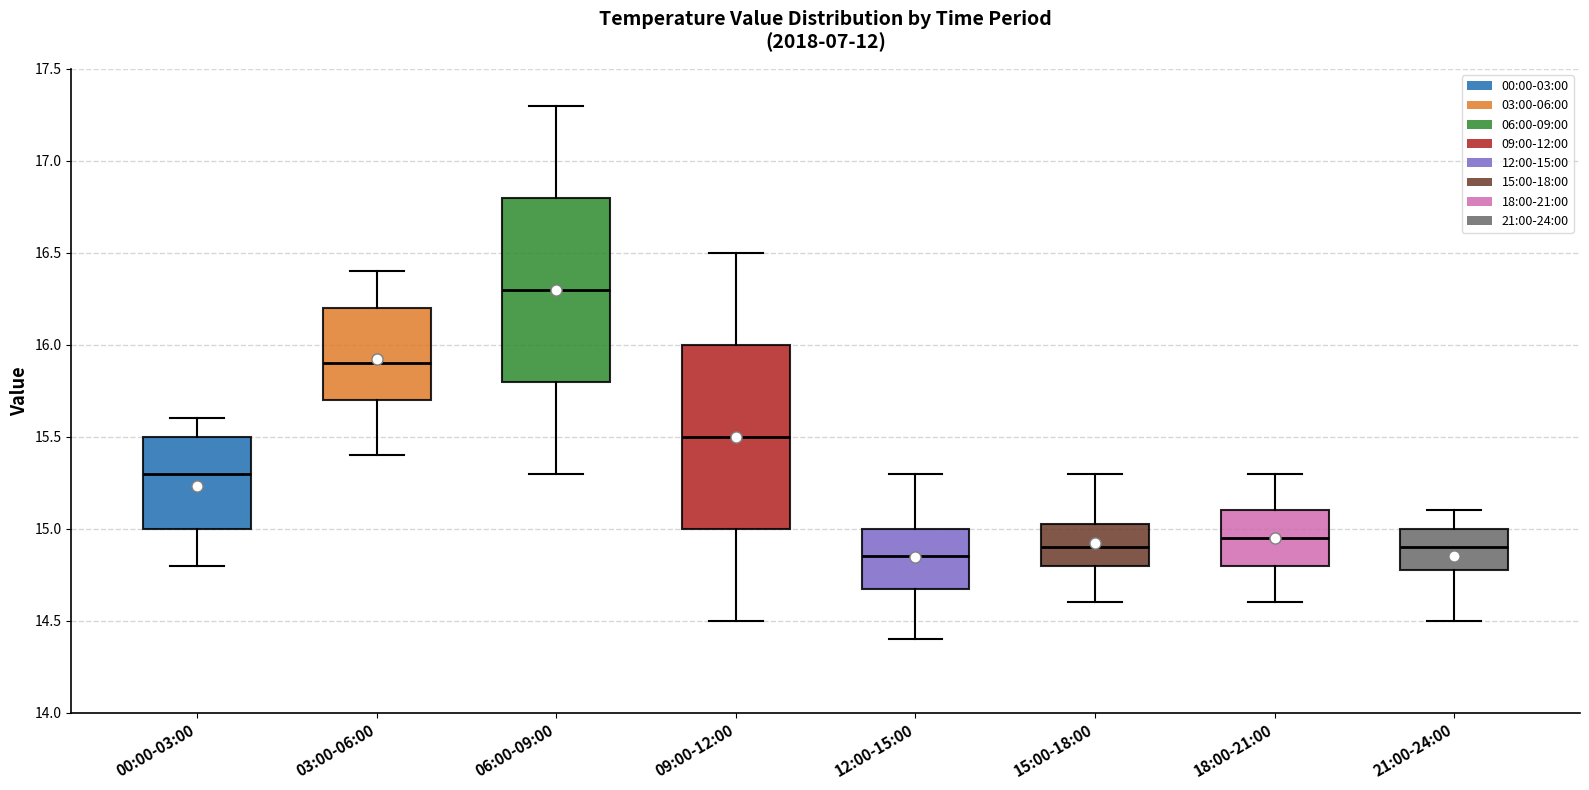

Reading left to right, read every box against the y-axis: the position of its median line, the range the box covers, and the ends of its whiskers. The values are not printed on the chart, so give them approximately, as read against the axis.

00:00-03:00: median 15.30, box 15.00 to 15.50, whiskers 14.80 to 15.60
03:00-06:00: median 15.90, box 15.70 to 16.20, whiskers 15.40 to 16.40
06:00-09:00: median 16.30, box 15.80 to 16.80, whiskers 15.30 to 17.30
09:00-12:00: median 15.50, box 15.00 to 16.00, whiskers 14.50 to 16.50
12:00-15:00: median 14.85, box 14.70 to 15.00, whiskers 14.40 to 15.30
15:00-18:00: median 14.90, box 14.80 to 15.05, whiskers 14.60 to 15.30
18:00-21:00: median 14.95, box 14.80 to 15.10, whiskers 14.60 to 15.30
21:00-24:00: median 14.90, box 14.80 to 15.00, whiskers 14.50 to 15.10